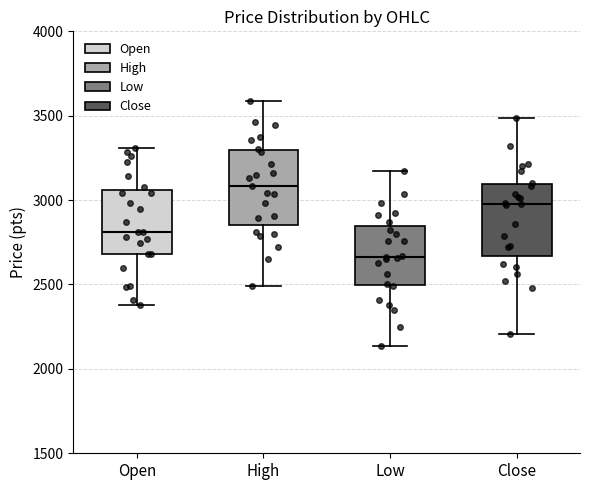

Which box's median line is the lowest?

Low